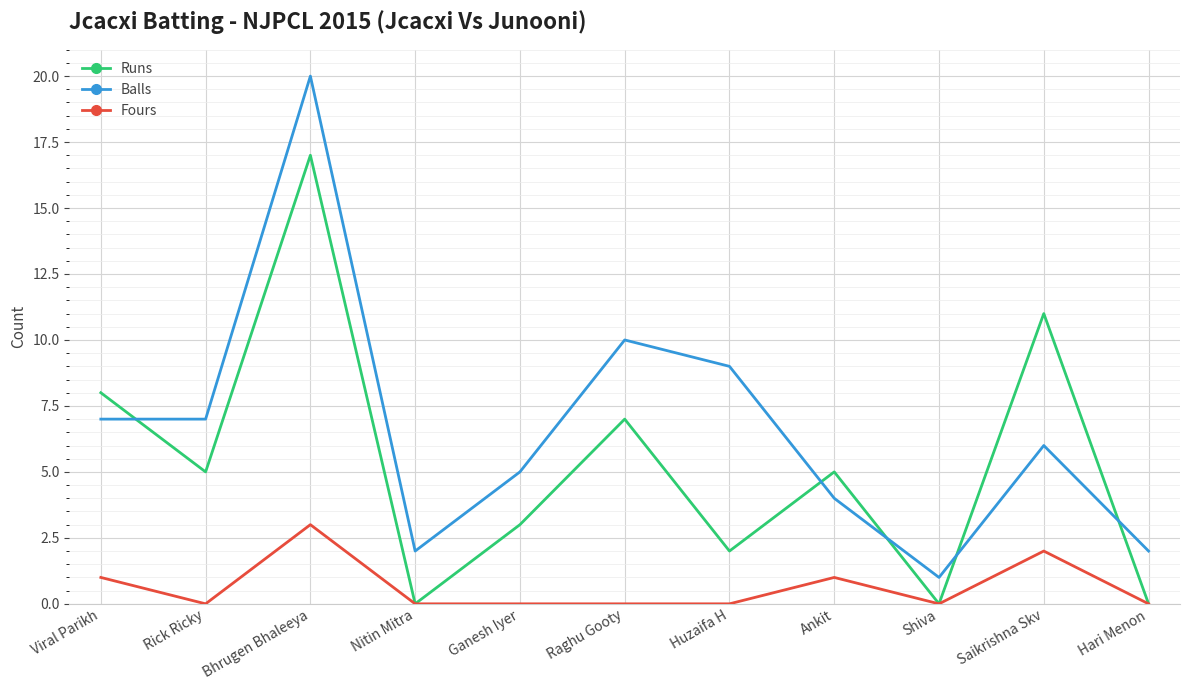

What is the difference between the maximum and minimum values in the Runs series?

17